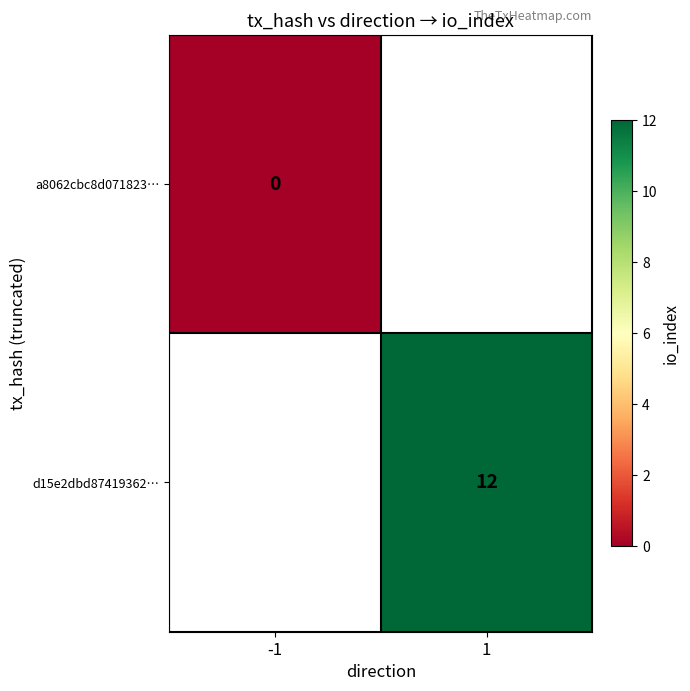

The d15e2dbd87419362… series shows 12 at 1. True or false?

True